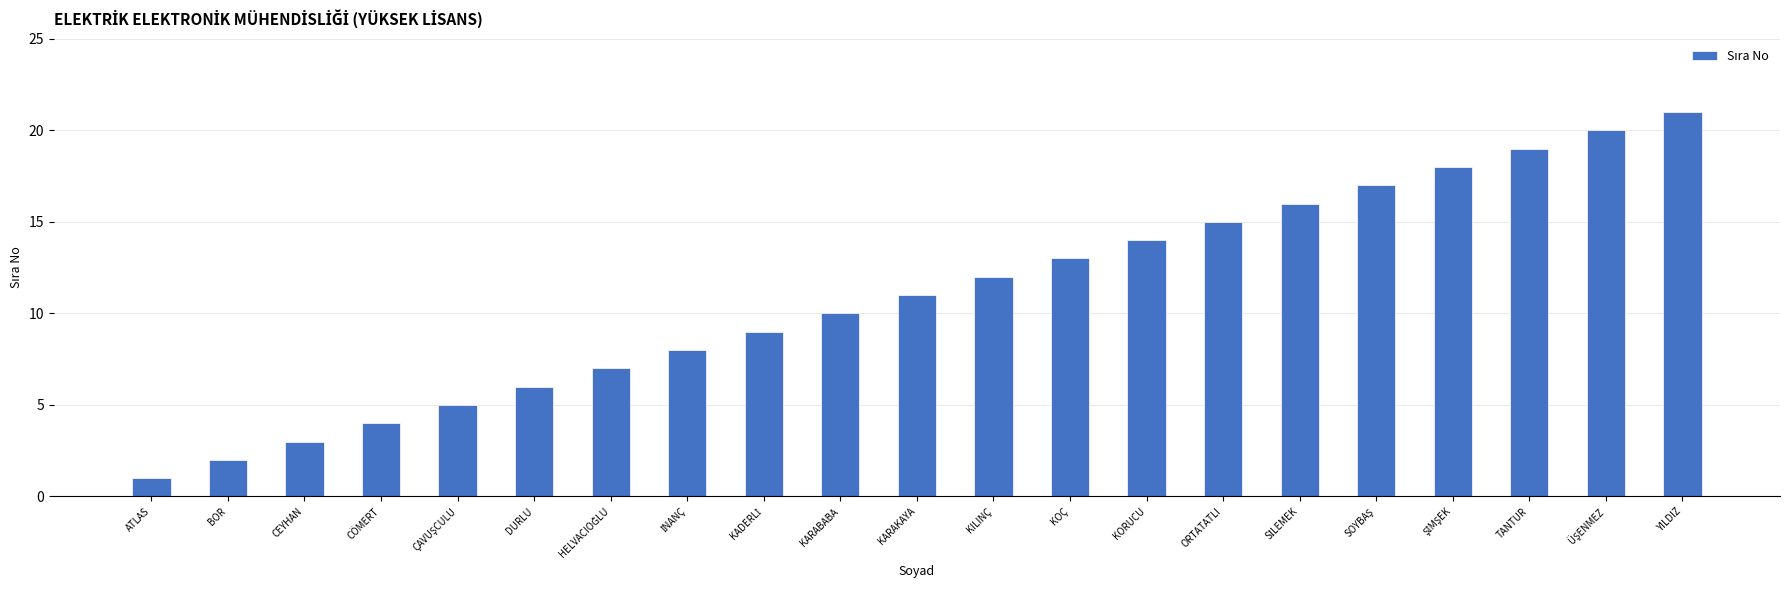

How many series are shown in this chart?

1